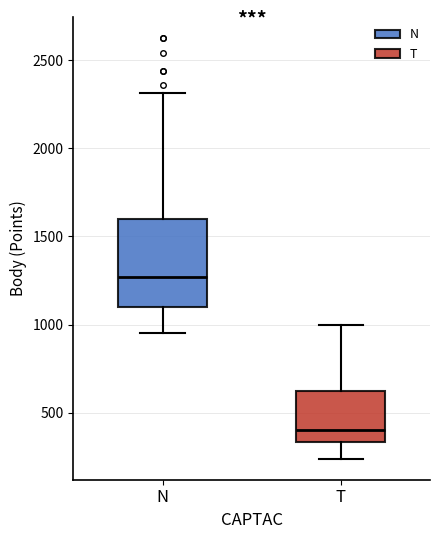

Which box has the highest median line?

N